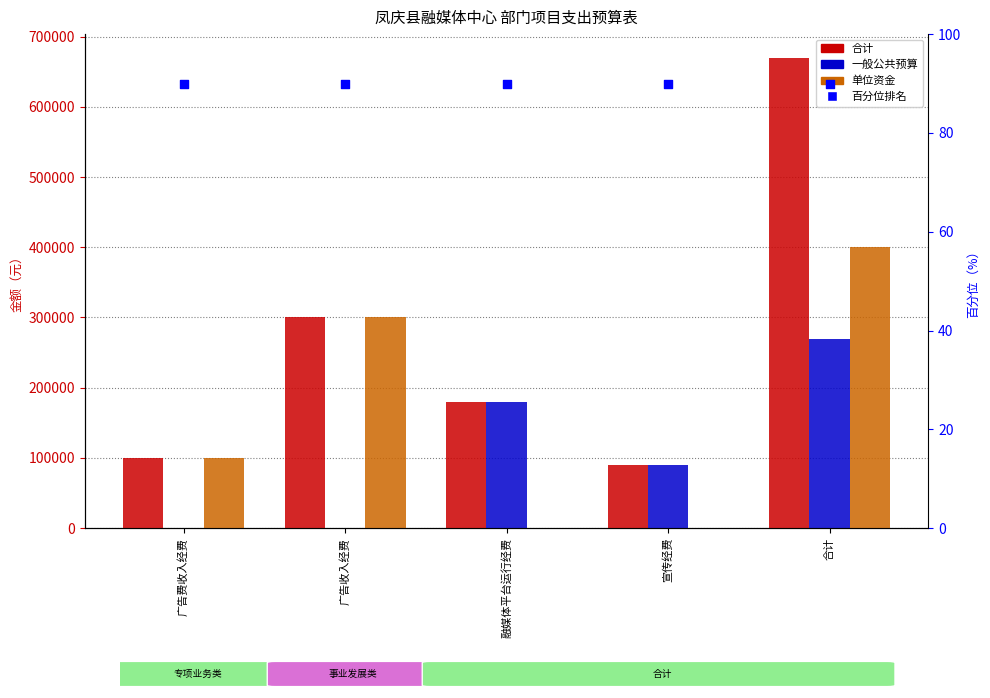

What are all the series names shown in the legend?

合计, 一般公共预算, 单位资金, 百分位排名